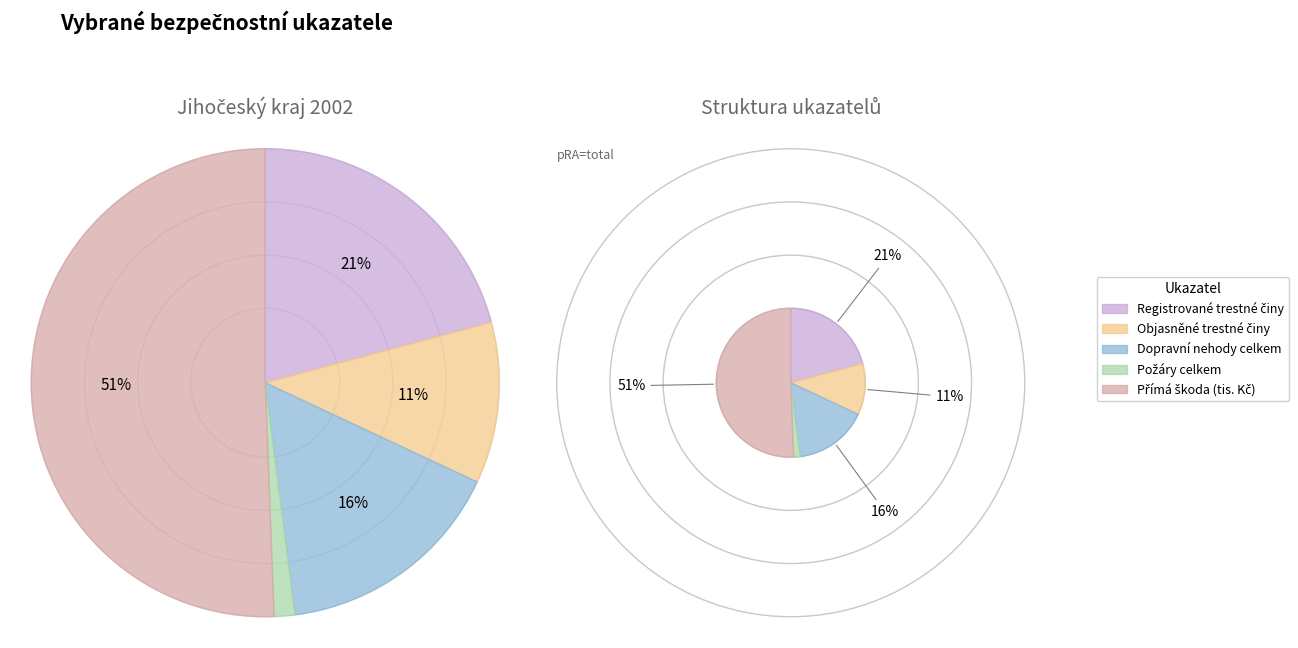

Count the number of slices in the pie.

5